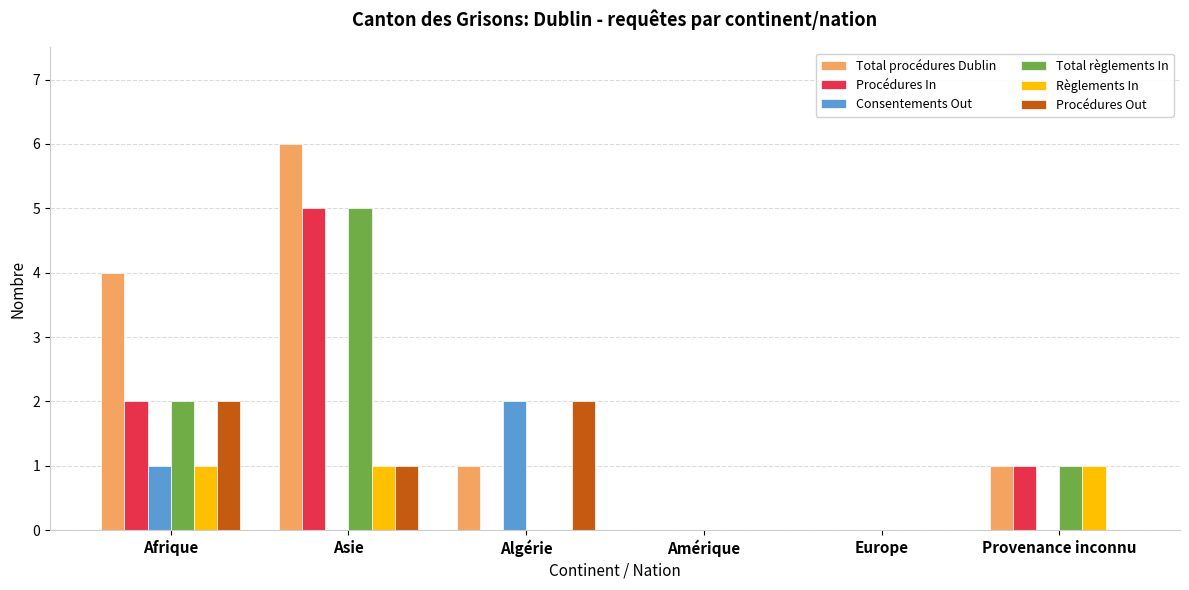

What is the difference between the Total procédures Dublin values at Asie and Europe?

6